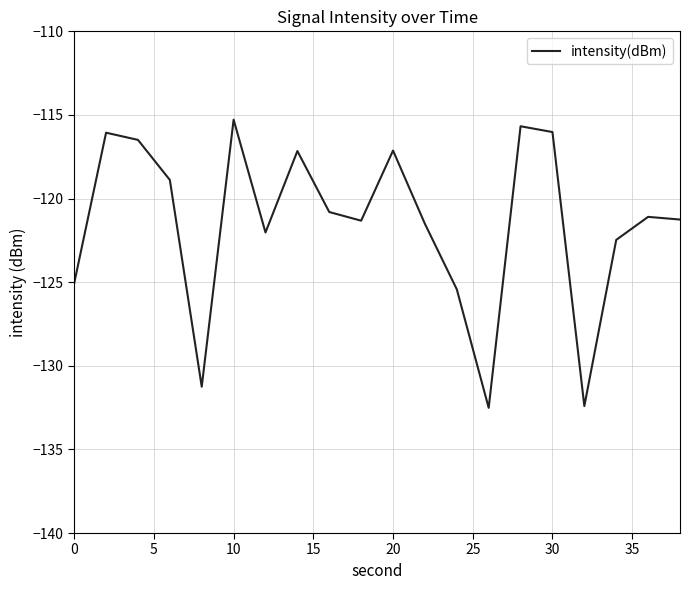

Count the number of categories in the chart.

20